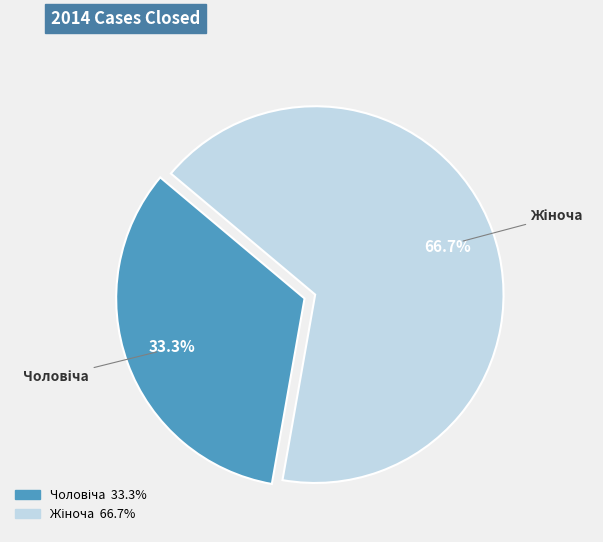

Is there any slice that represents more than half of the pie?

Yes